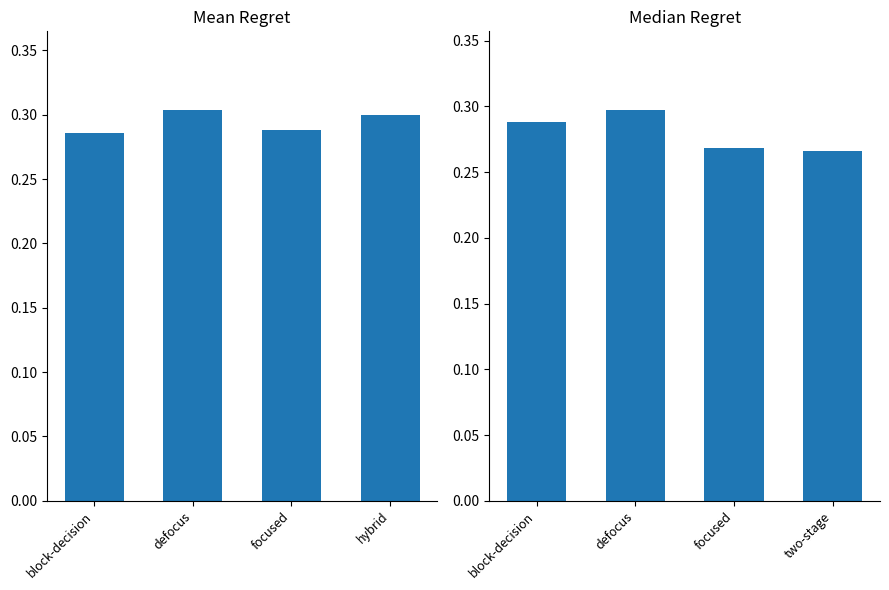

What is the minimum value for Mean Regret?

0.3